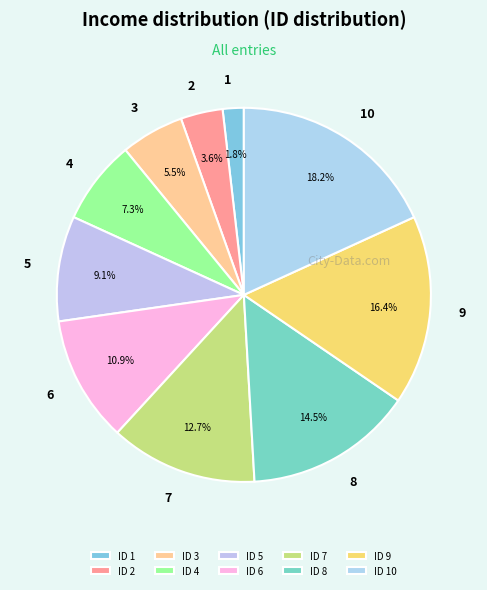

Rank the categories by value from highest to lowest.

10, 9, 8, 7, 6, 5, 4, 3, 2, 1